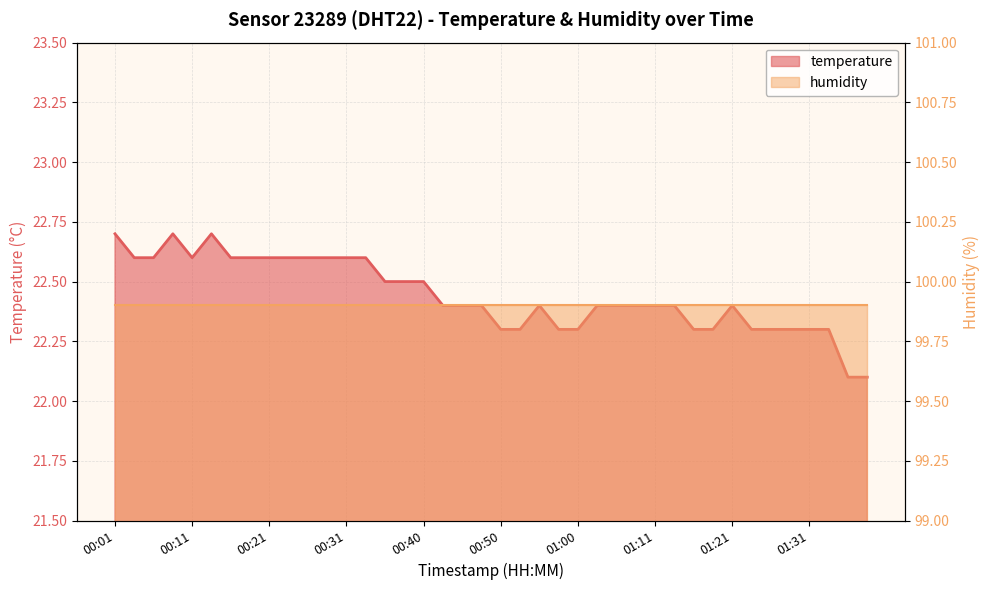

What position from the right is 00:40?

24